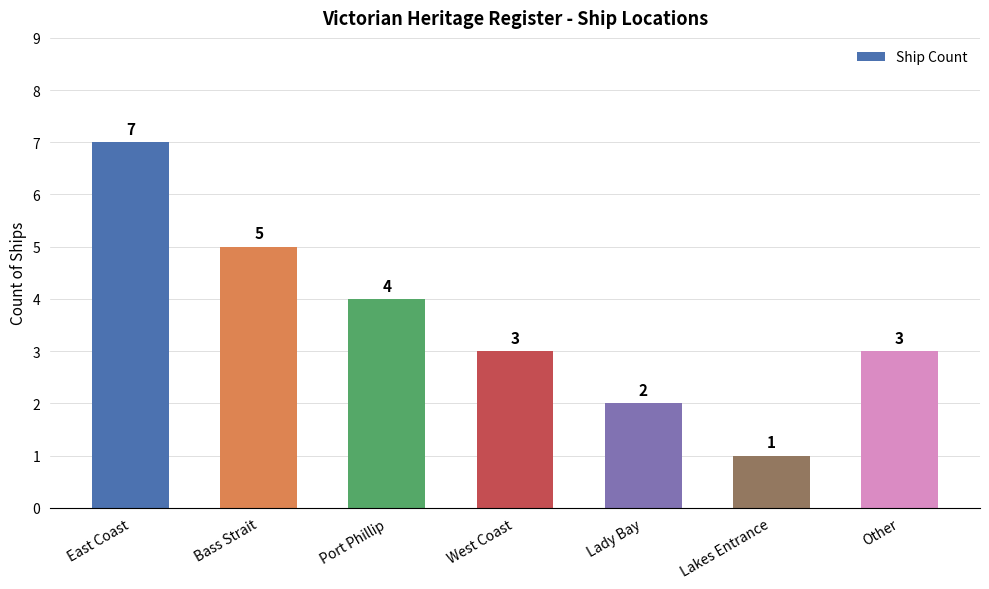

What is the average value?

4